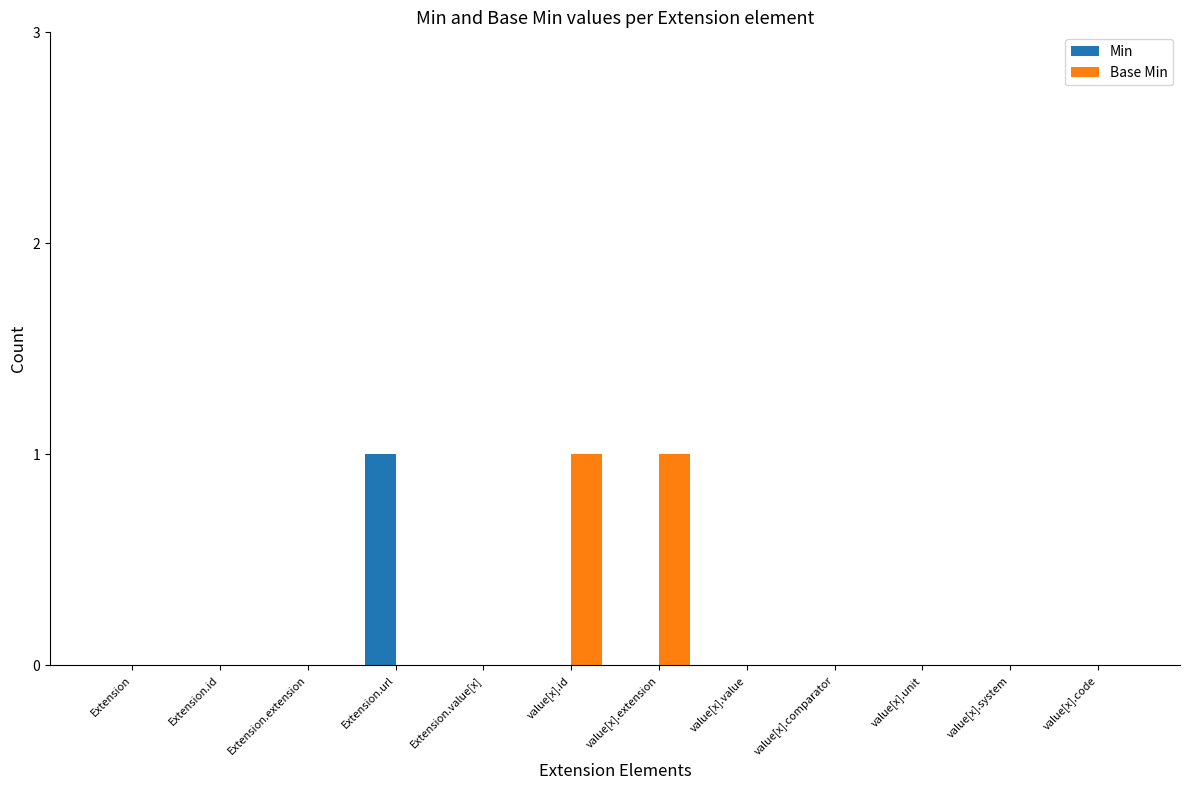

Is it true that Base Min equals 1 at Extension.id?

False